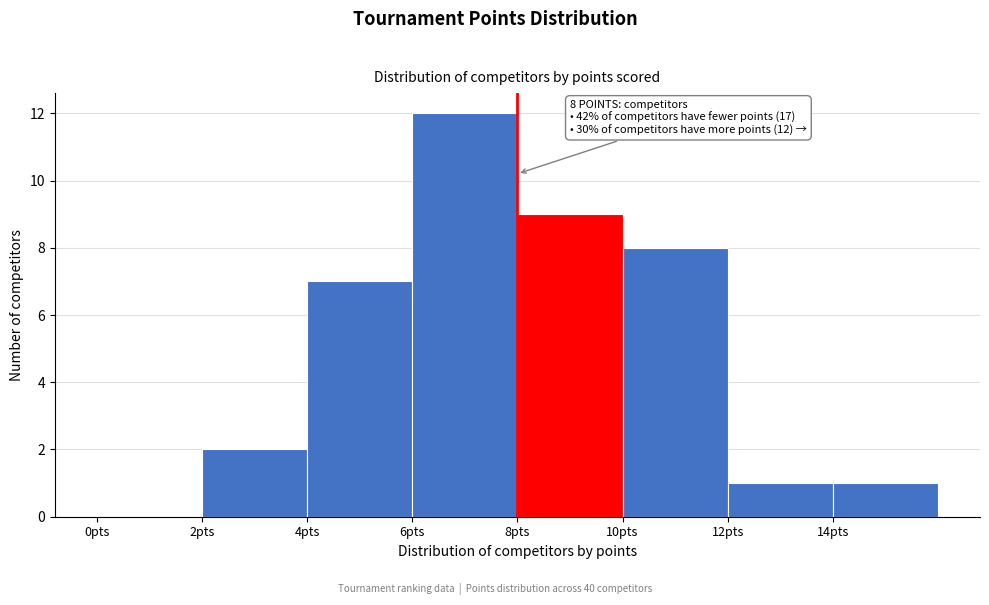

Which range on the x-axis has the tallest bar?

6 to 8